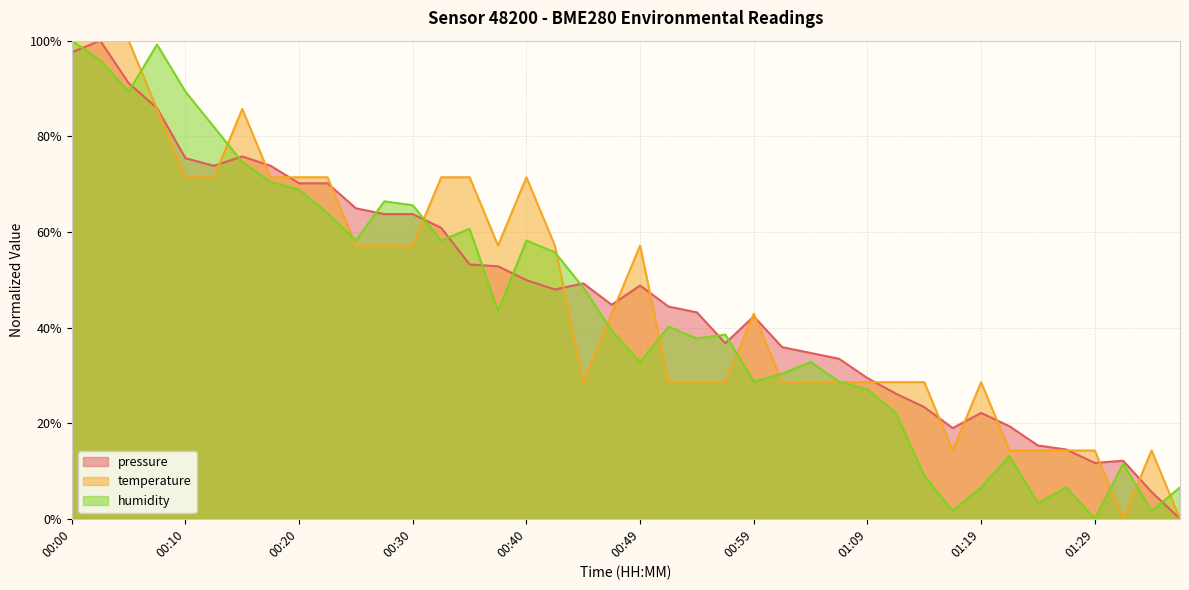

True or false: pressure has more than 2 points higher than both neighbors.

True